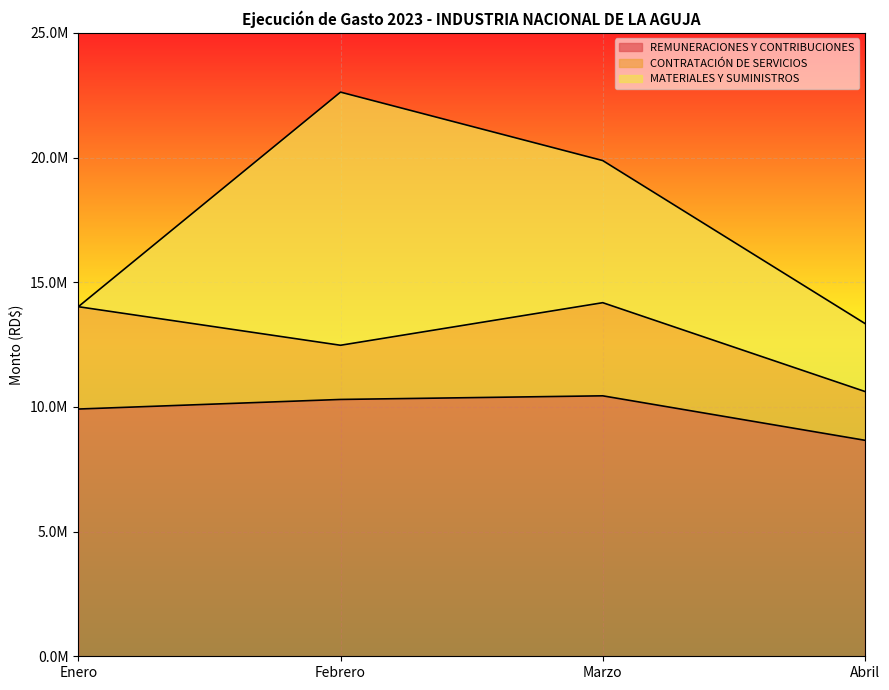

What is the difference between the CONTRATACIÓN DE SERVICIOS values at Marzo and Abril?

1777713.2